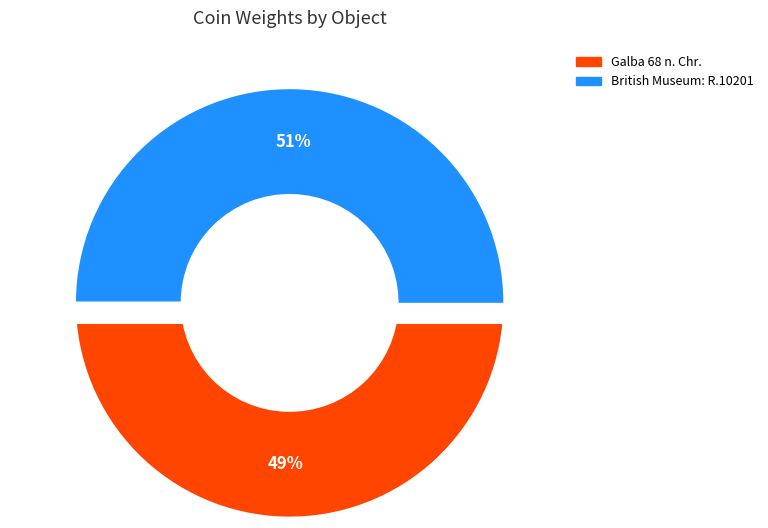

Which has a higher value, British Museum: R.10201 or Galba 68 n. Chr.?

British Museum: R.10201